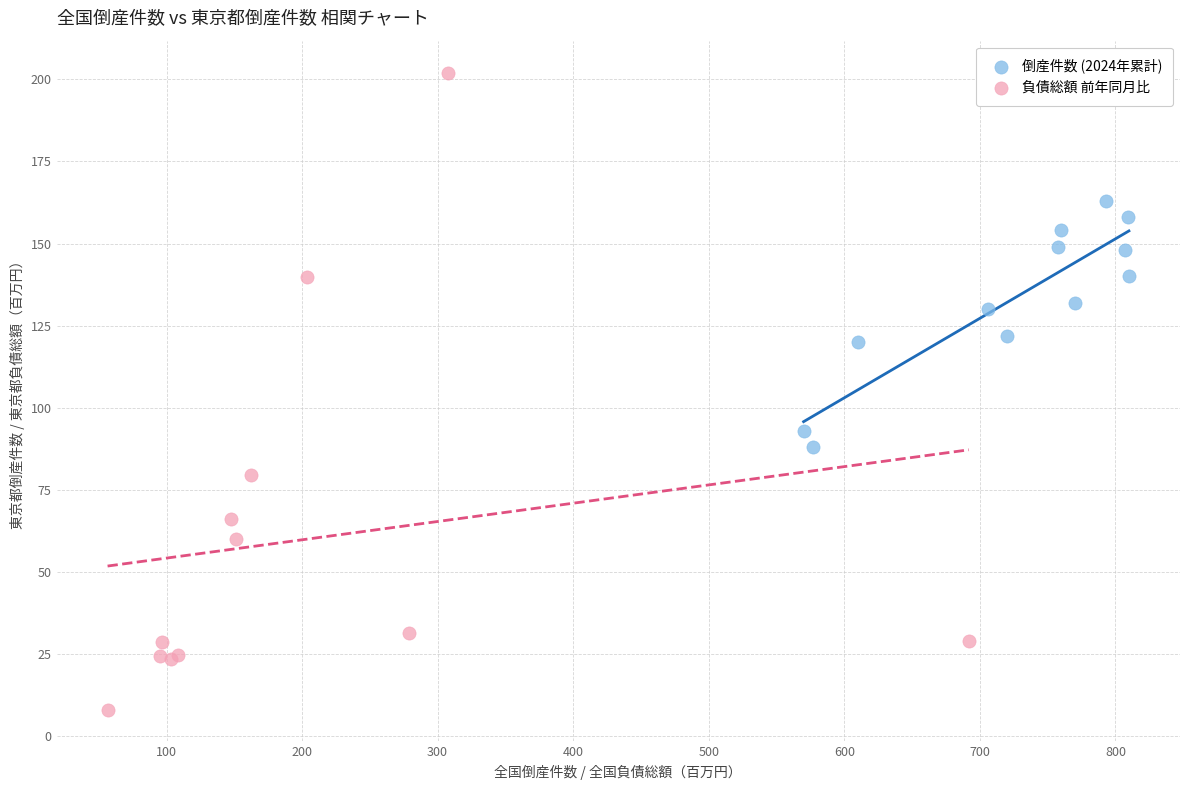

Which series contains the lowest Y value?

負債総額 前年同月比